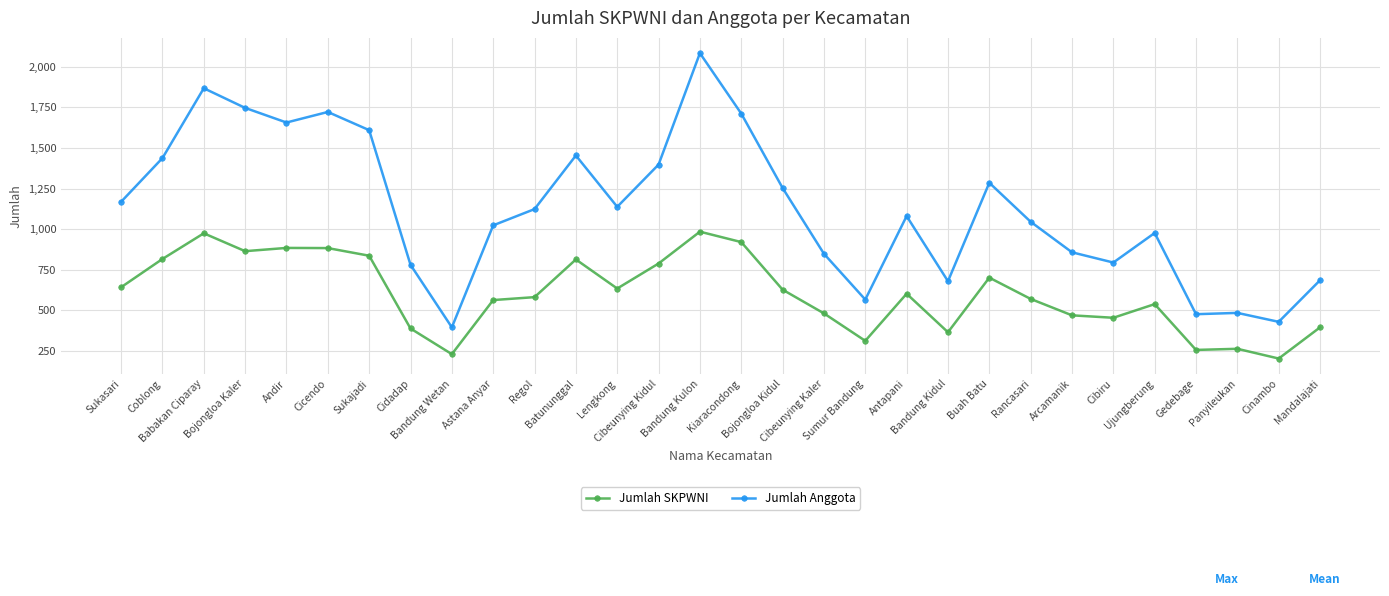

Where is the first local maximum for Jumlah Anggota?

Babakan Ciparay